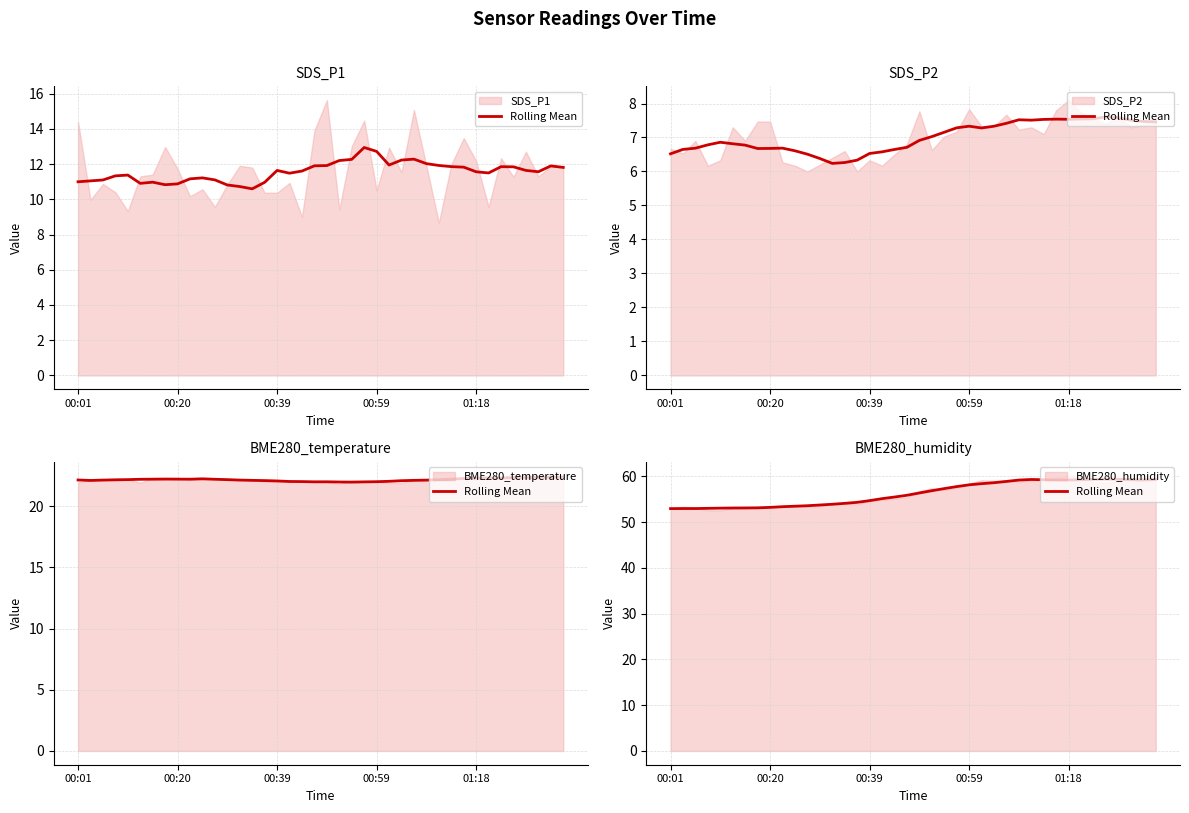

What is the change in value from 26 to 38?

+0.6